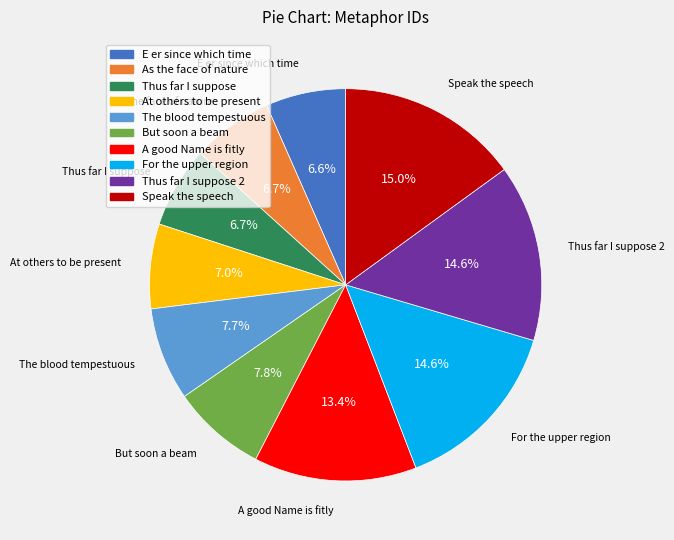

To the nearest percent, what percentage of the pie is E er since which time?

7%